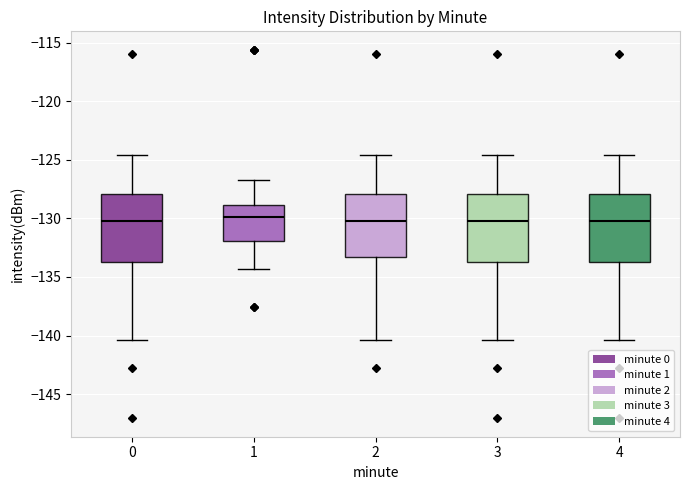

Where does the lower whisker of the box at x = 2 end on the y-axis? The values are not printed on the chart, so give them approximately, as read against the axis.

-140.5